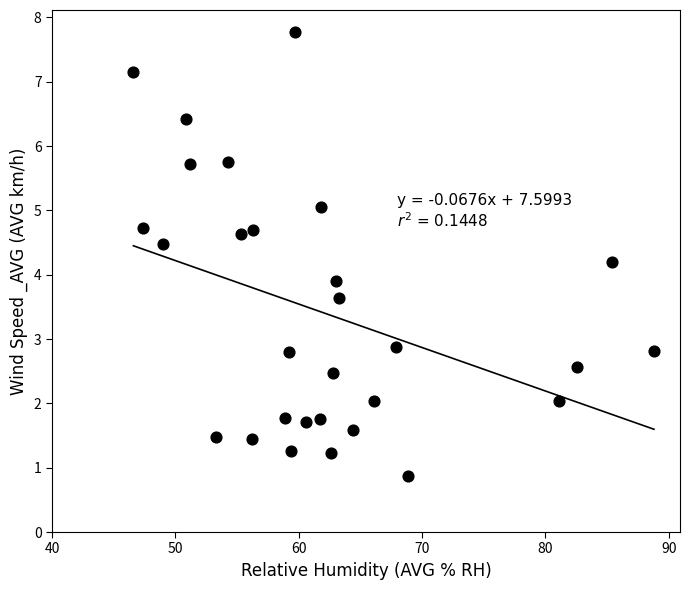

What Y value in the scatter plot is closest to 4?

3.9